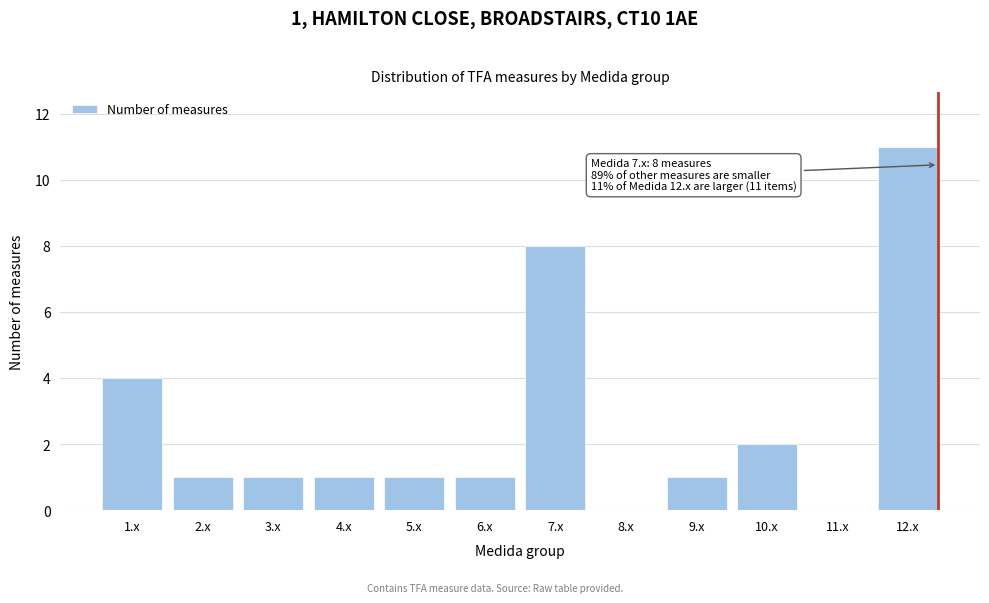

Reading left to right, what are all the values shown in this chart?

1.x=4	2.x=1	3.x=1	4.x=1	5.x=1	6.x=1	7.x=8	8.x=0	9.x=1	10.x=2	11.x=0	12.x=11